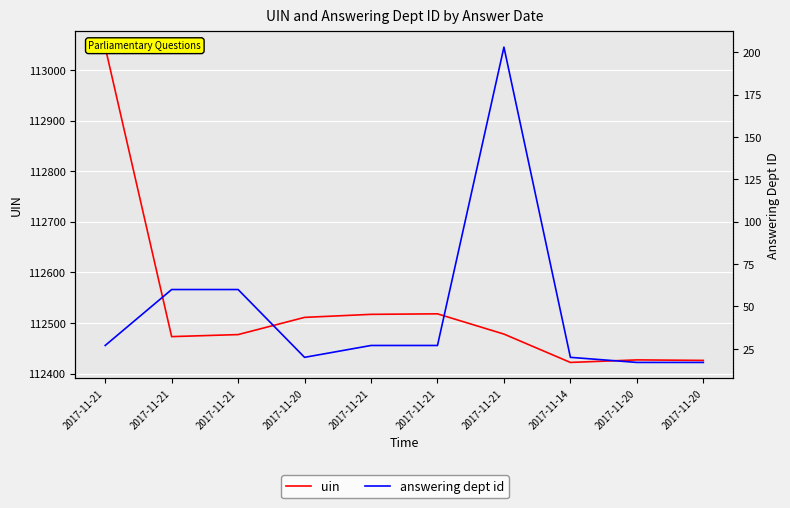

How many categories are shown in the chart?

10